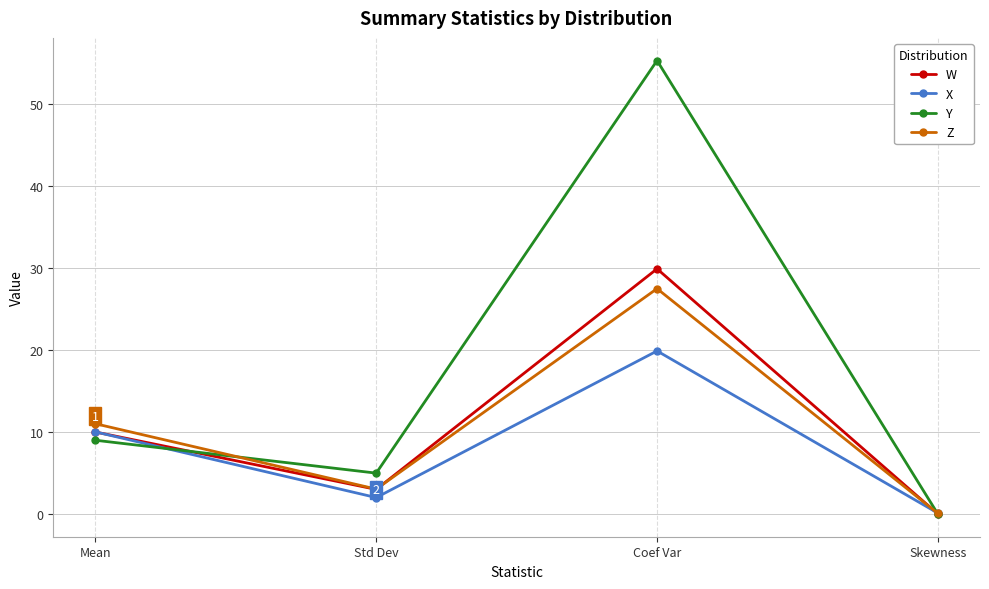

What is the difference between the Z values at Skewness and Coef Var?

27.4